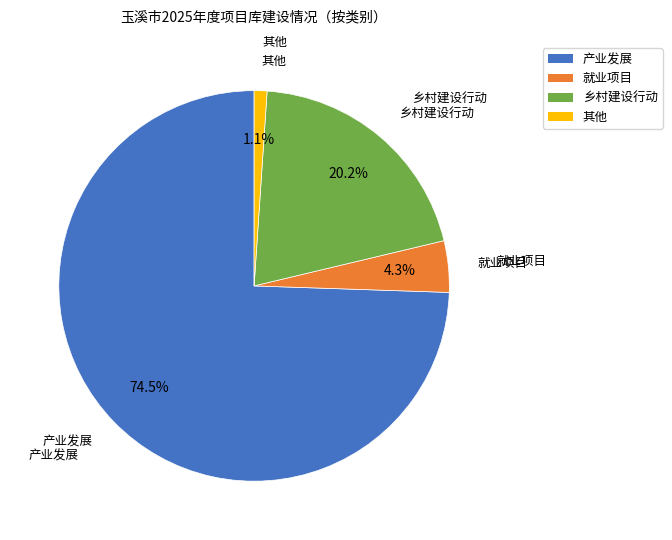

To the nearest percent, what is the average slice percentage?

25%